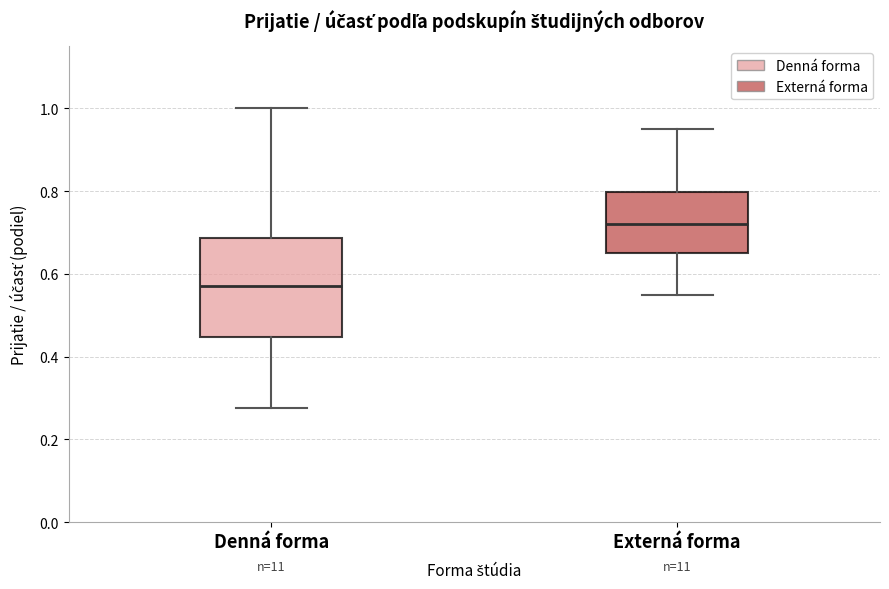

Which box's median line is the lowest?

Denná forma